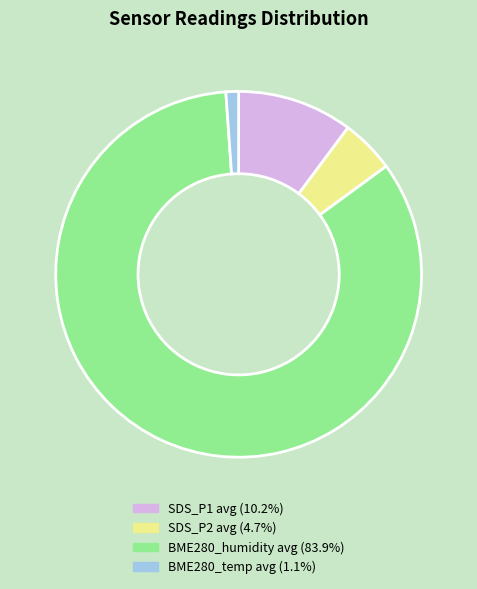

Does any single category account for the majority?

Yes